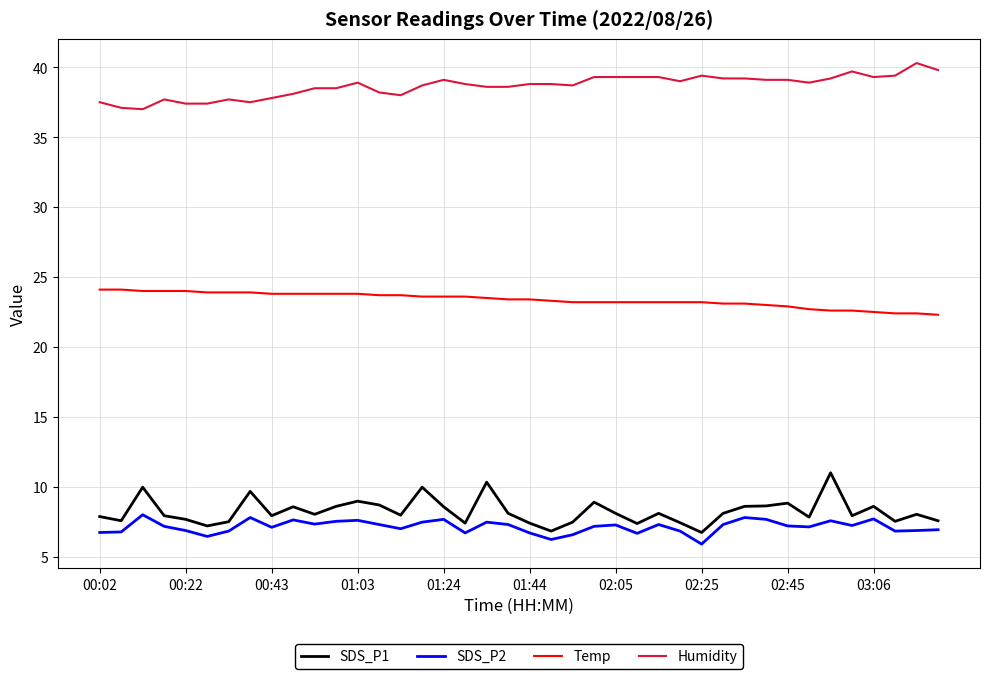

True or false: Temp and SDS_P2 cross at least once.

False